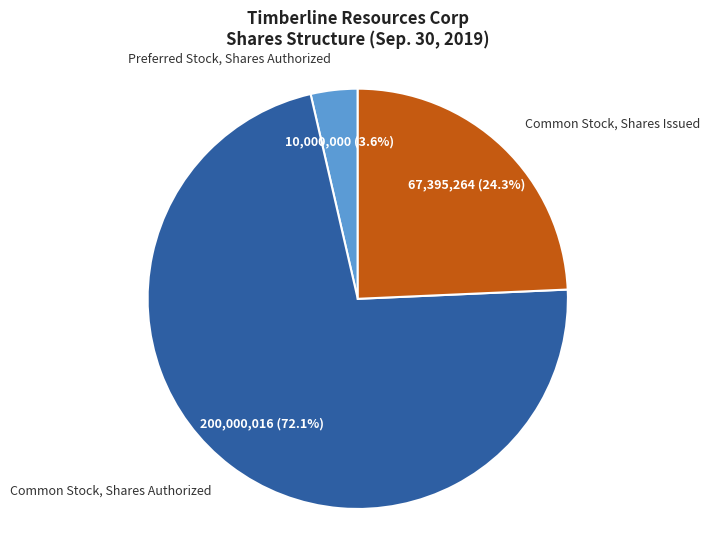

Combined, do Common Stock, Shares Issued and Common Stock, Shares Authorized account for over 50%?

Yes